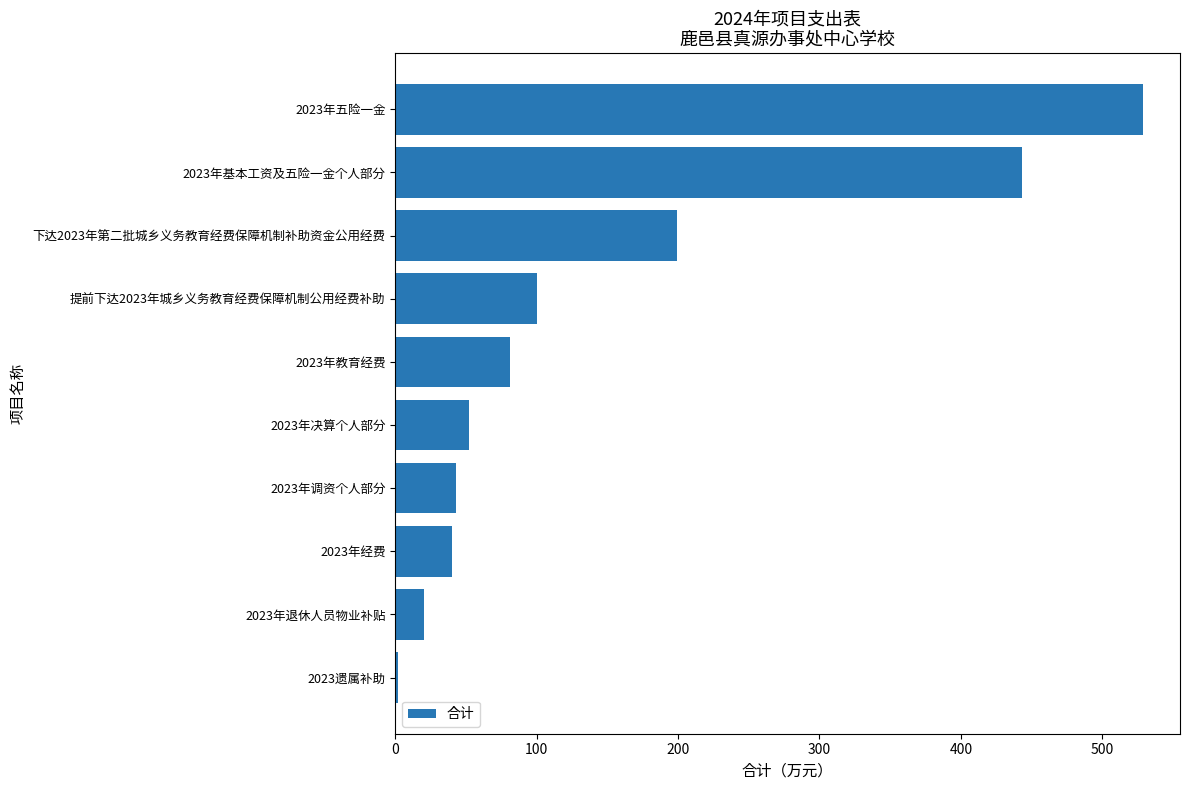

At which category does the chart reach its minimum across all series?

2023遗属补助